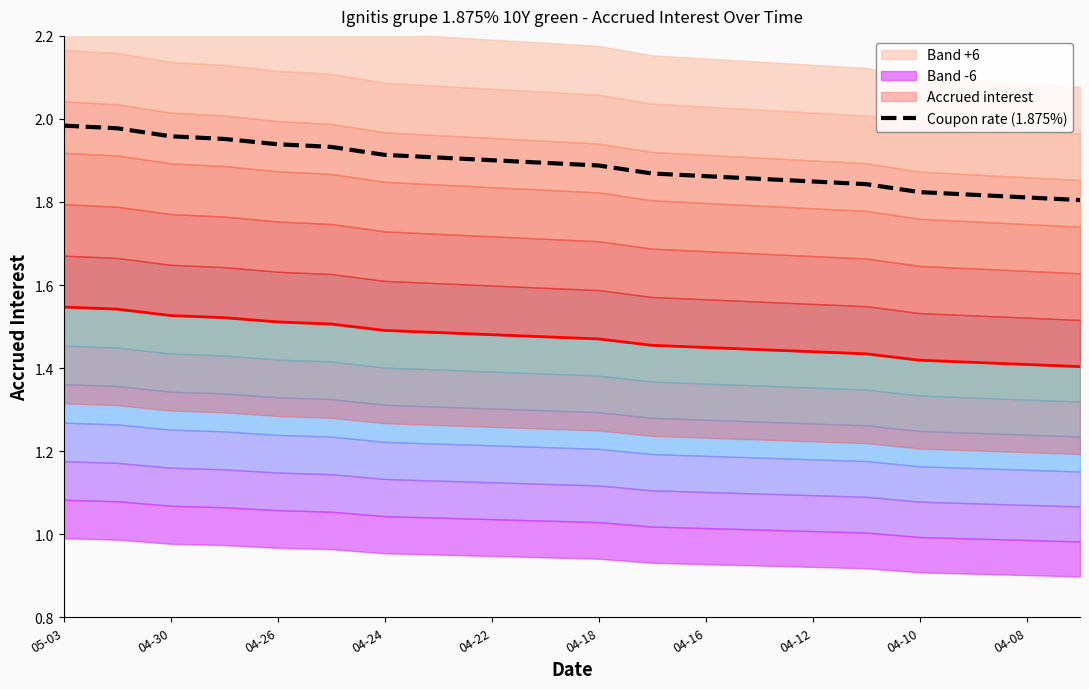

How many categories are shown in the chart?

20